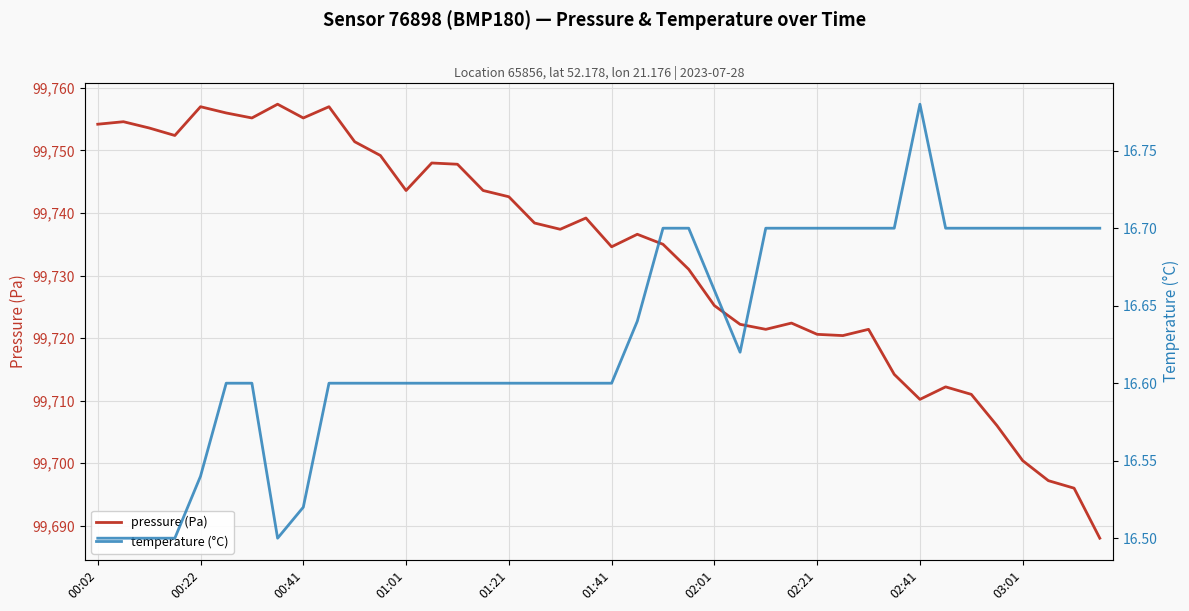

True or false: pressure (Pa) and temperature (°C) intersect in this chart.

False